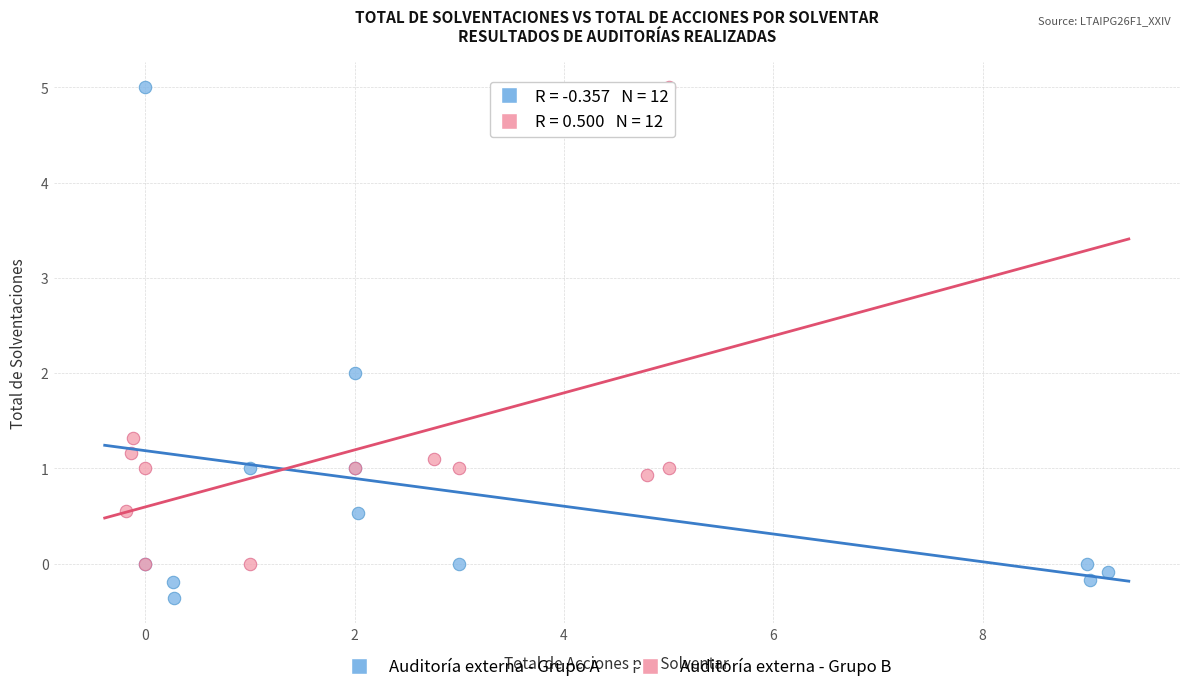

What are all the series names shown in the legend?

Auditoría externa - Grupo A, Auditoría externa - Grupo B